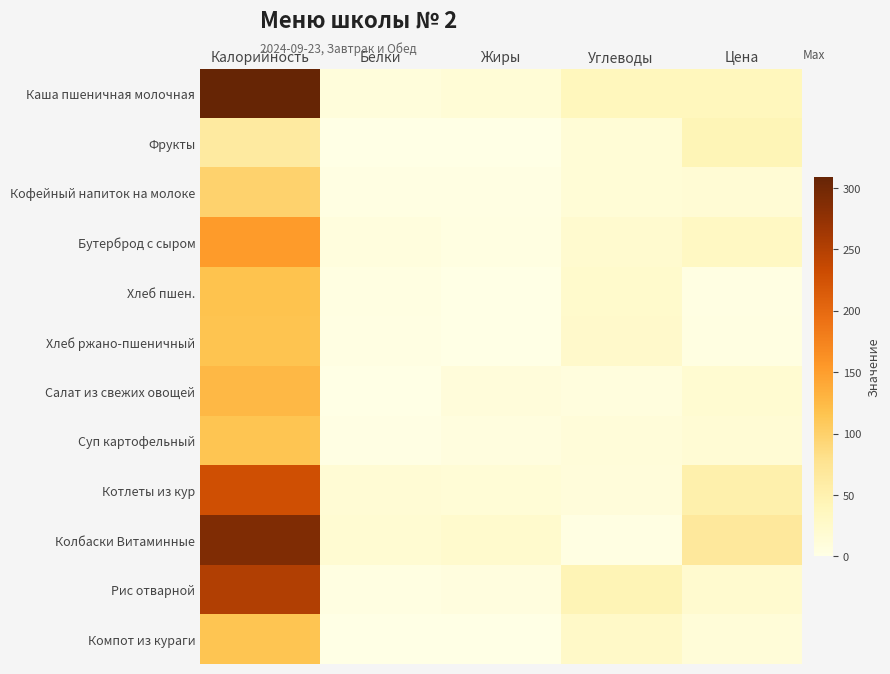

What is the total value across all series at Жиры?

82.4